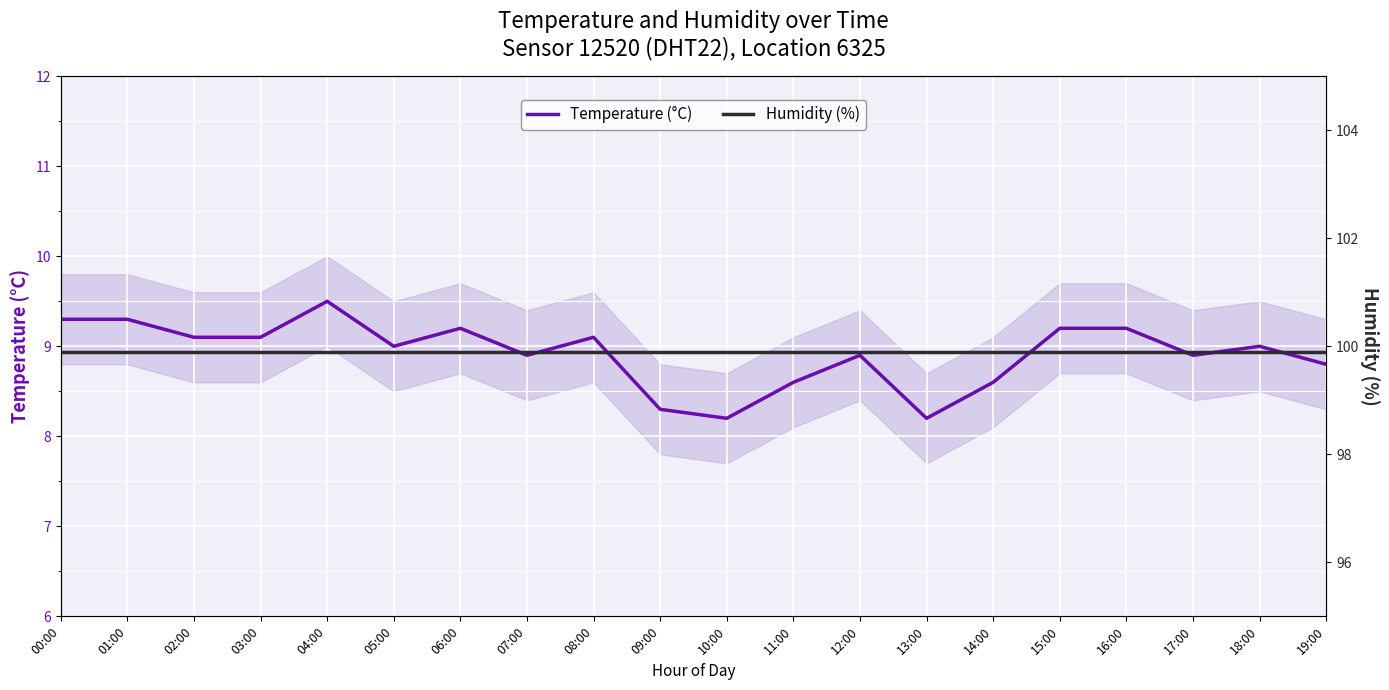

What is the minimum value shown in the chart?

8.2